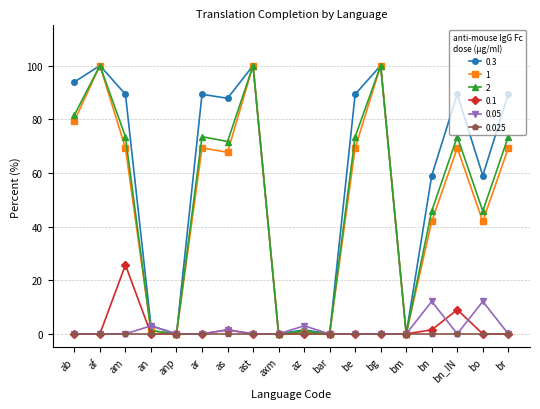

What position from the left is bo?

17